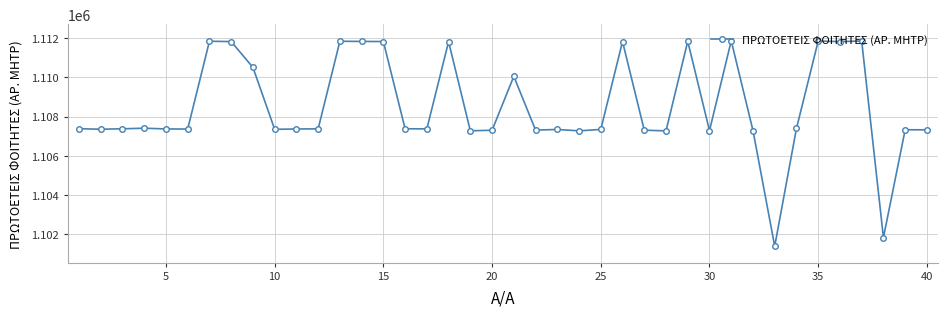

What is the sum of all values?

44341975